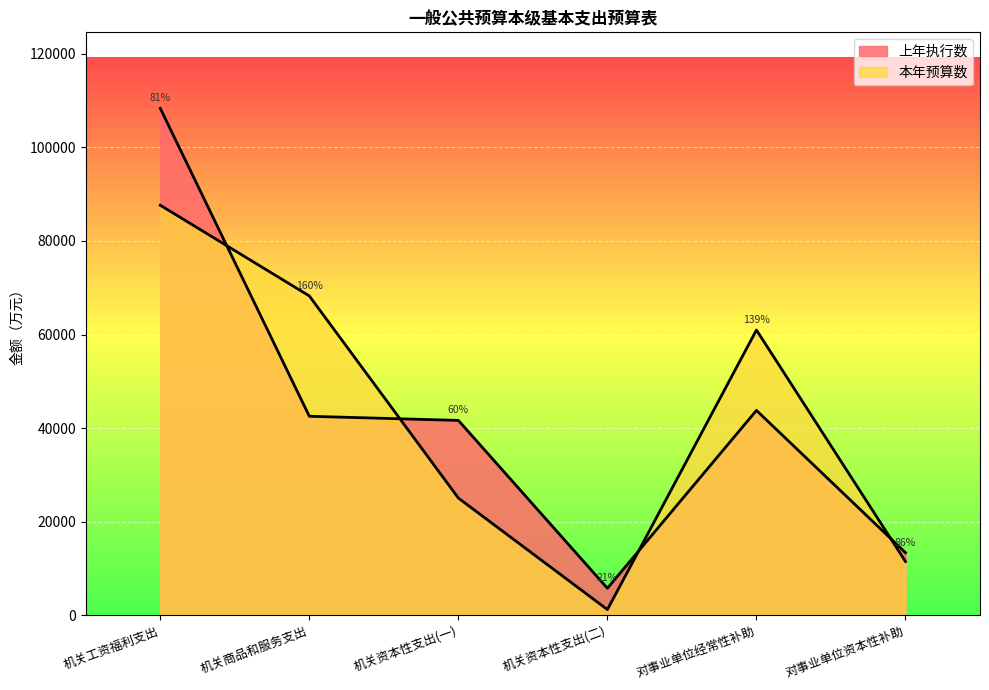

What is the total value across all series at 机关资本性支出(一)?

66700